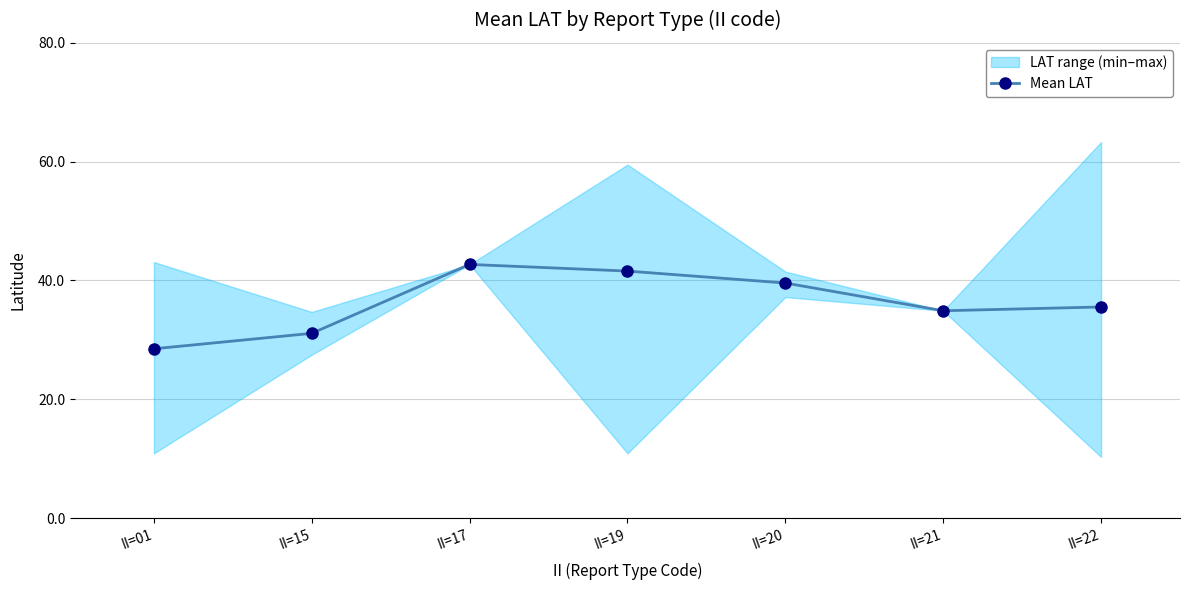

Rank the categories by value from lowest to highest.

II=01, II=15, II=21, II=22, II=20, II=19, II=17